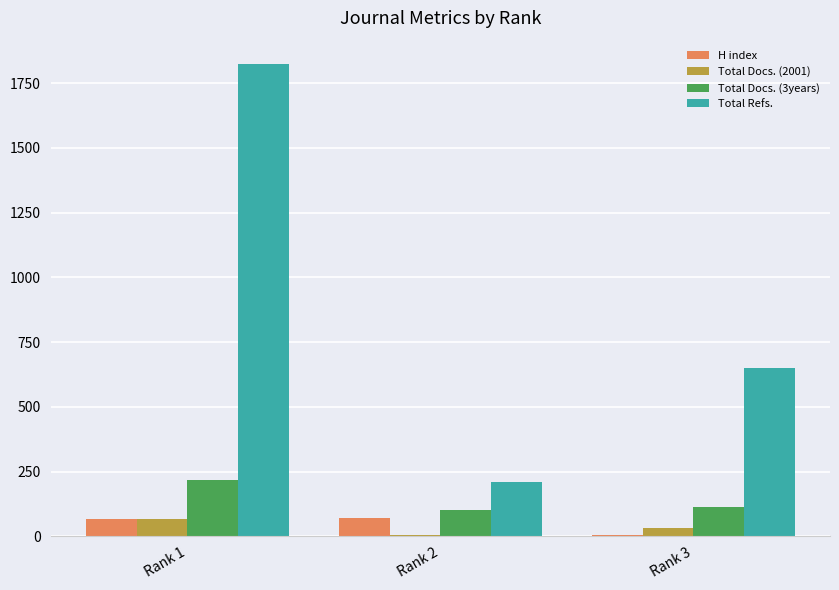

The value of H index at Rank 3 is 7. True or false?

True